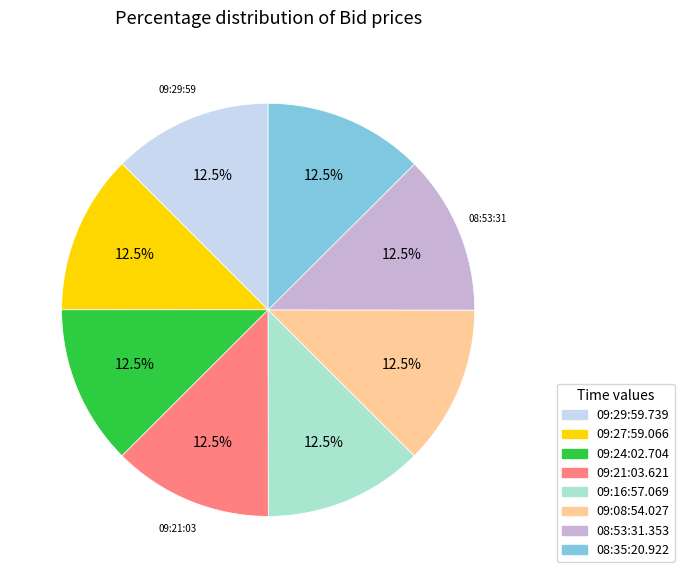

Does 09:16:57.069 account for over 50% of the chart?

No